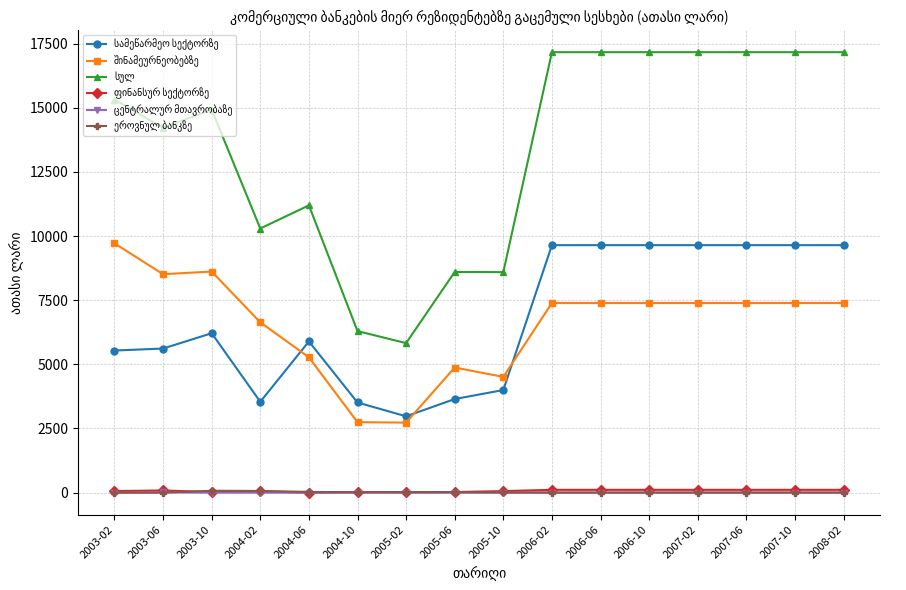

What is the maximum value shown in the chart?

17165.5